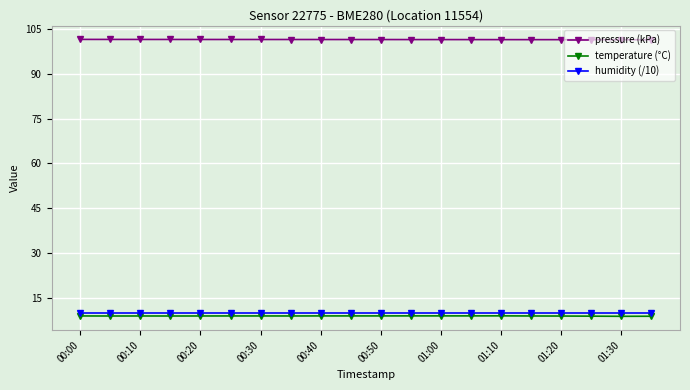

What are all the series names shown in the legend?

pressure (kPa), temperature (°C), humidity (/10)